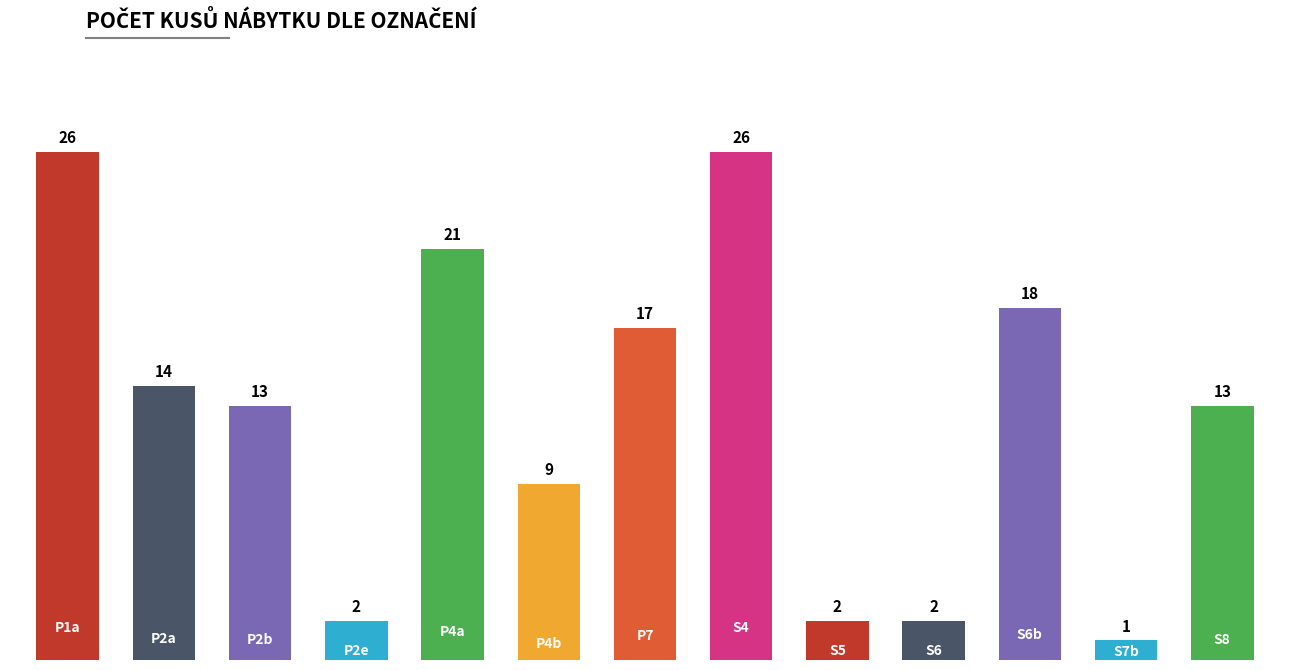

What is the difference between the second highest and second lowest values?

24